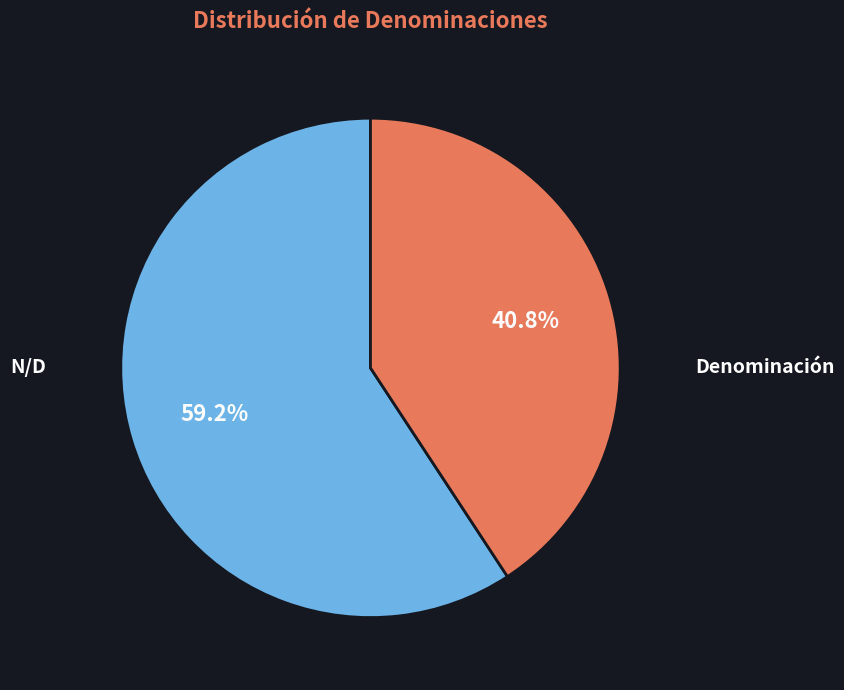

Does any single category account for the majority?

Yes